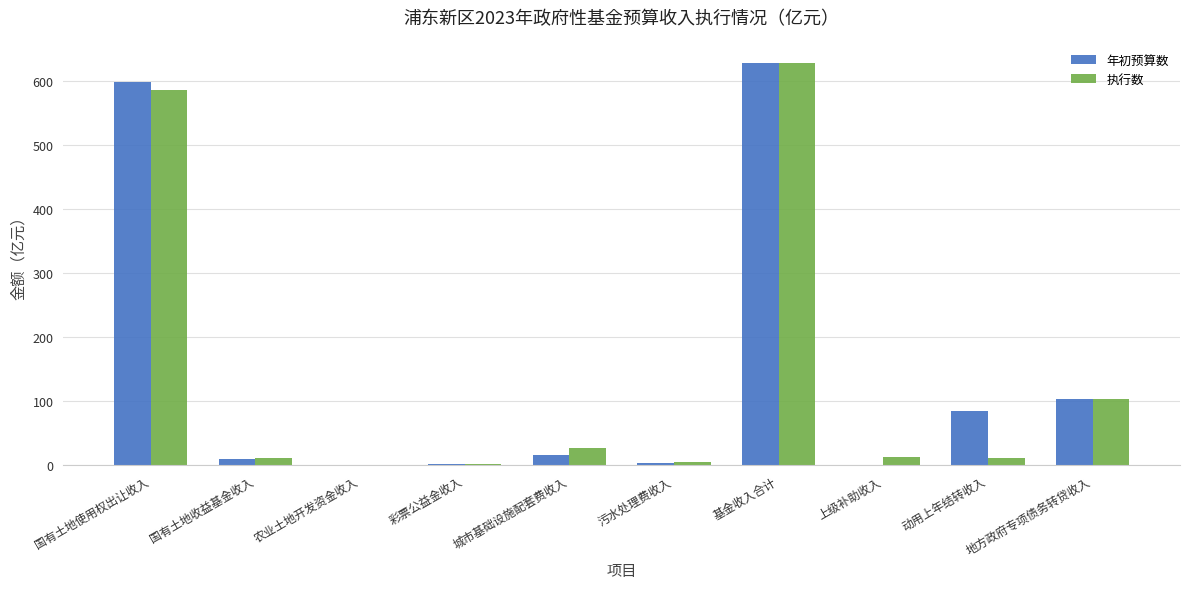

Where does the 年初预算数 series first go above 16?

国有土地使用权出让收入